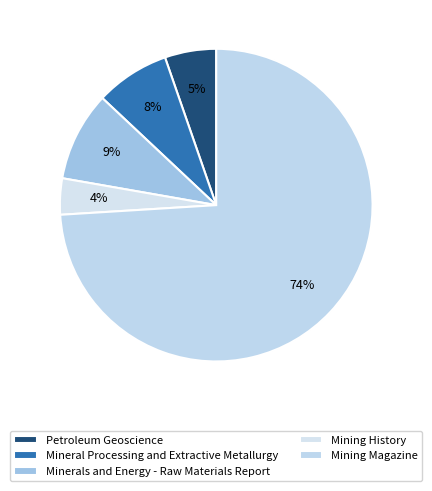

True or false: Mining Magazine accounts for 74% of the total.

True